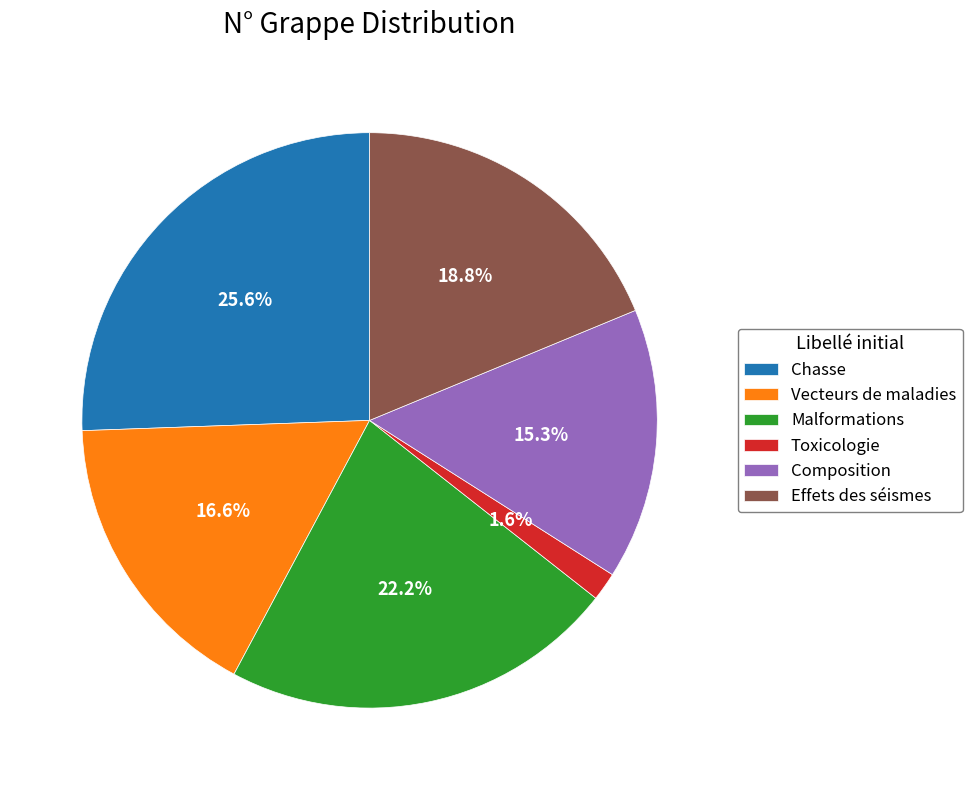

Is the sum of Malformations and Vecteurs de maladies greater than half?

No